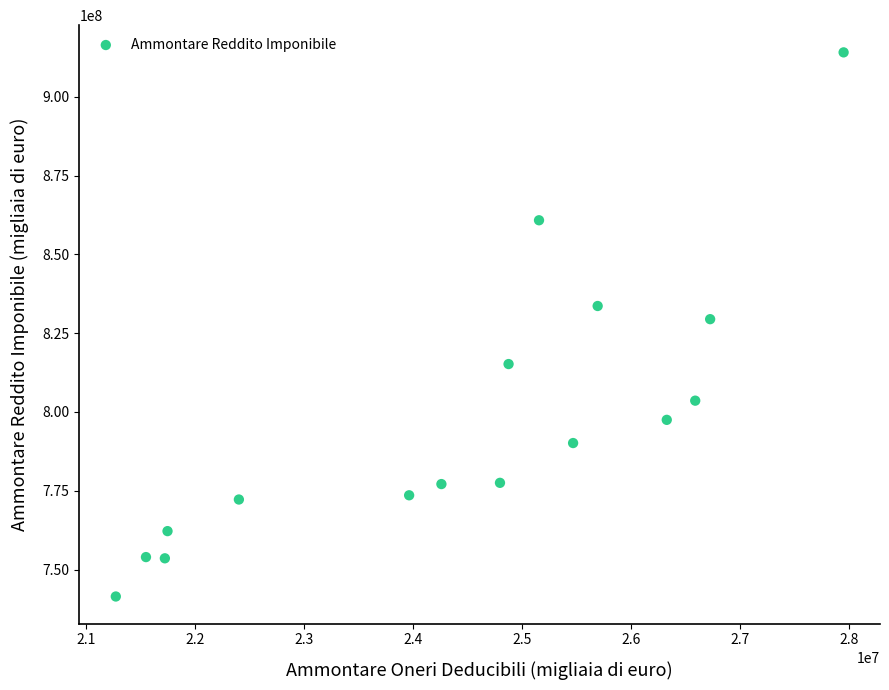

What is the range of Y values (max minus min)?

172719888.2